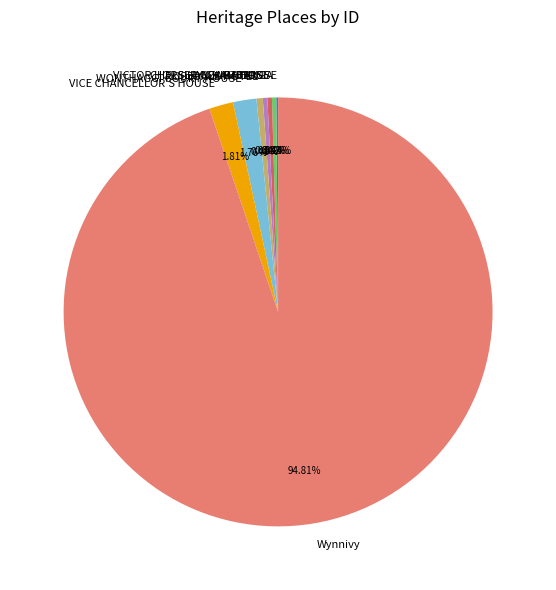

What is the largest slice in the pie chart?

Wynnivy